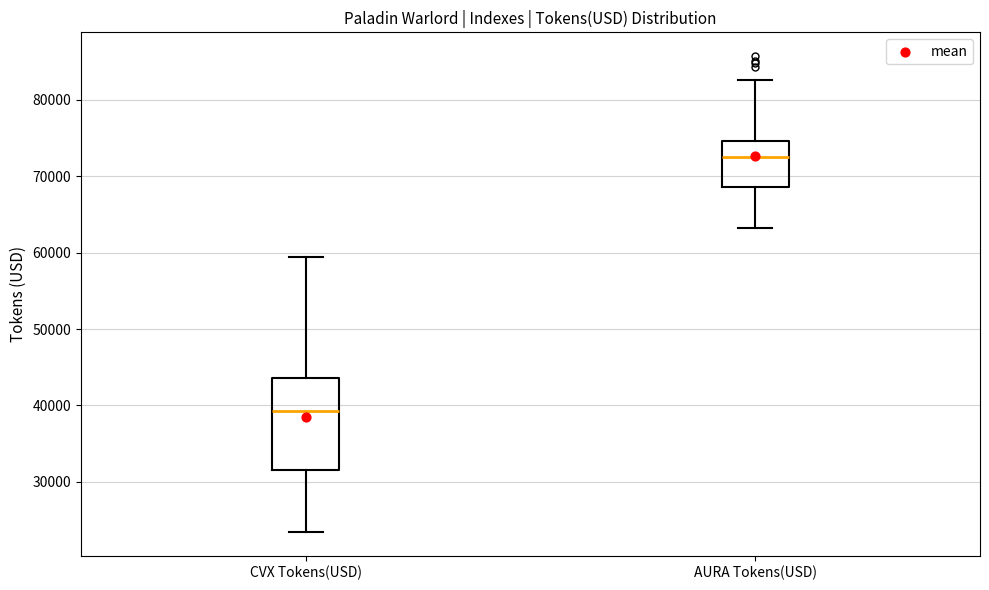

Comparing the boxes themselves (not the whiskers), which one is the tallest?

CVX Tokens(USD)